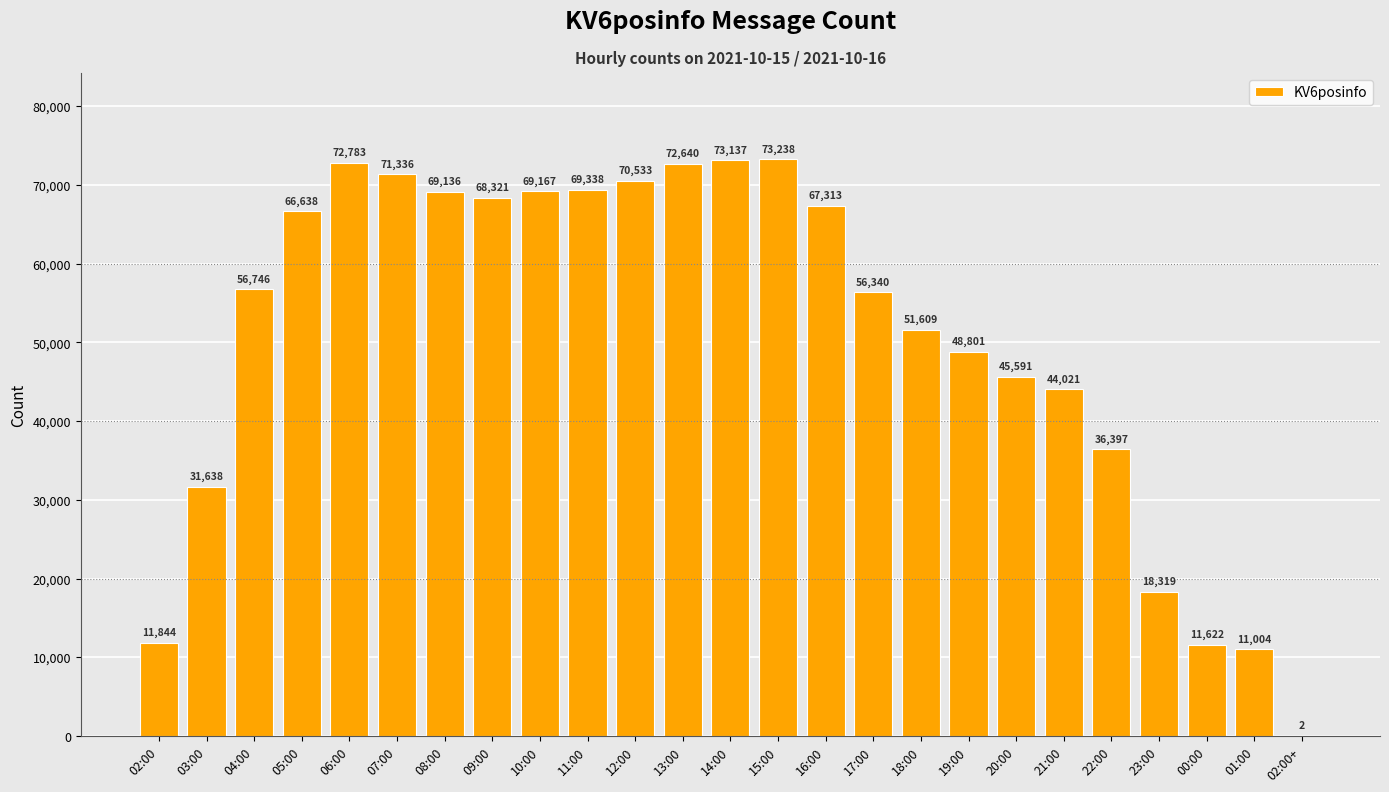

Reading left to right, what are all the values shown in this chart?

02:00=11844	03:00=31638	04:00=56746	05:00=66638	06:00=72783	07:00=71336	08:00=69136	09:00=68321	10:00=69167	11:00=69338	12:00=70533	13:00=72640	14:00=73137	15:00=73238	16:00=67313	17:00=56340	18:00=51609	19:00=48801	20:00=45591	21:00=44021	22:00=36397	23:00=18319	00:00=11622	01:00=11004	02:00+=2